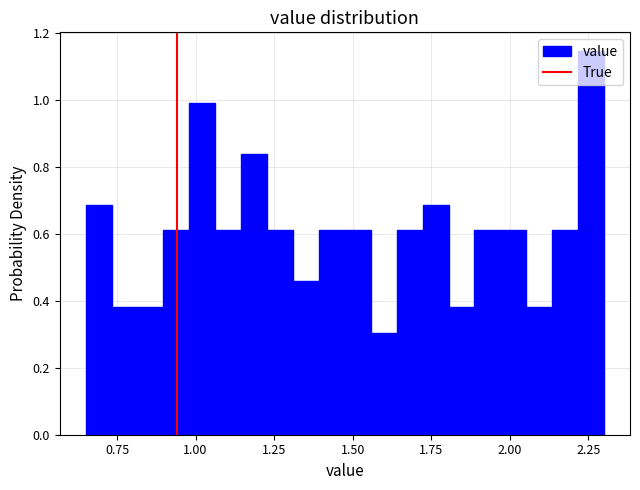

Read against the x-axis, roughly where is the centre of the tallest bar?

2.25